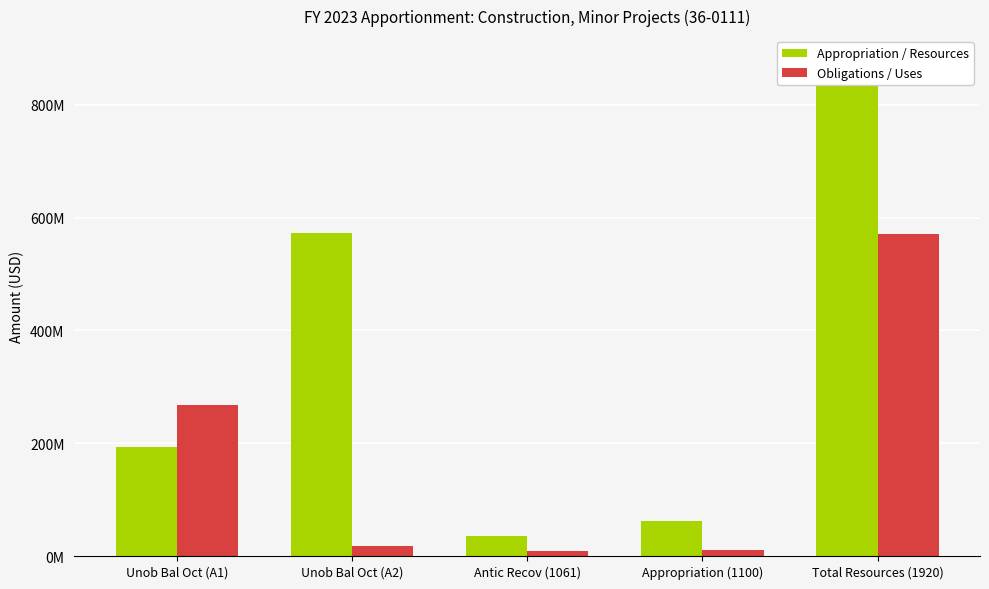

What is the value of the Appropriation / Resources bar at the 3rd from the left?

35000000